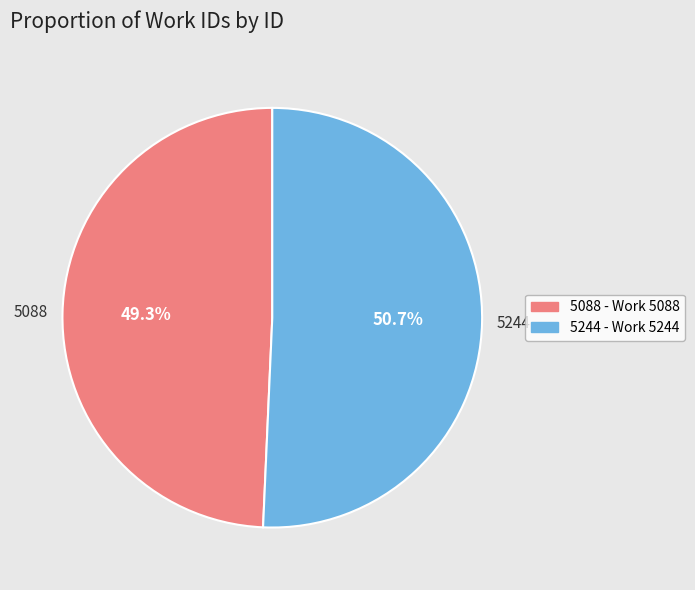

Approximately how many times larger is the value at 5244 compared to 5088?

1.0